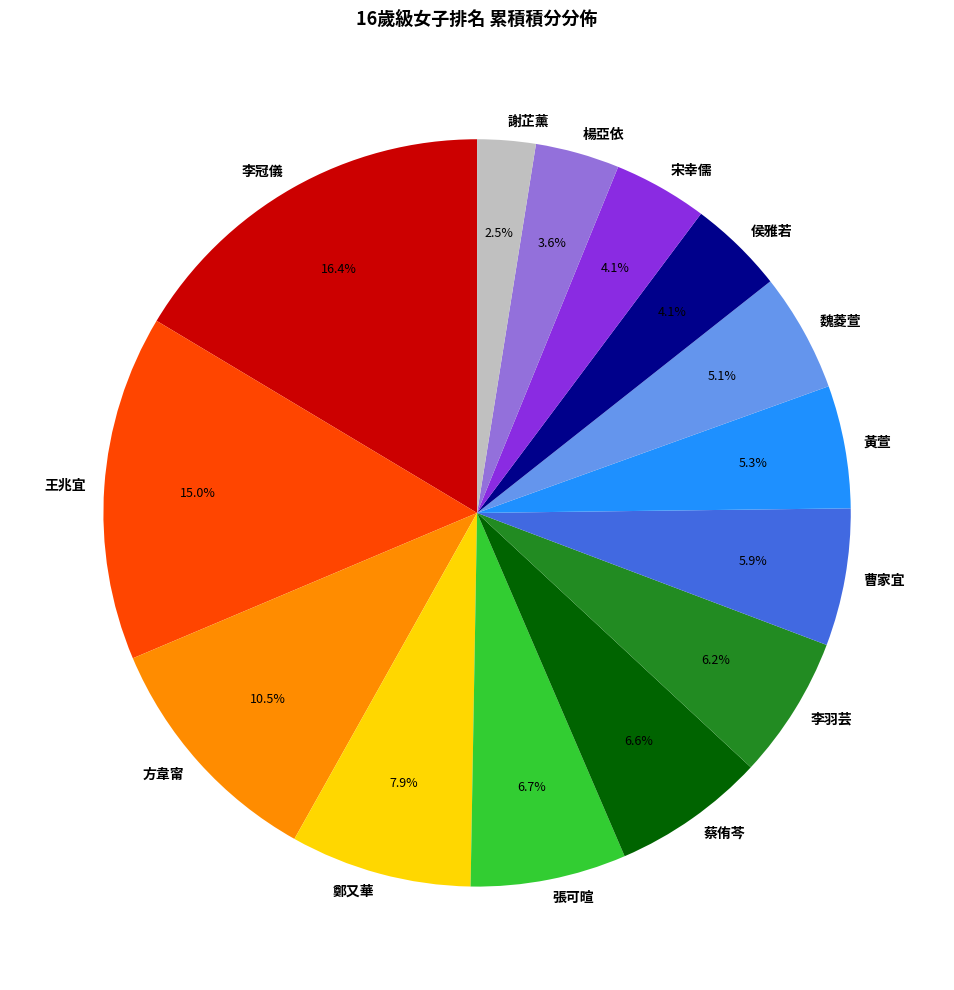

To the nearest percent, what percentage of the pie is 宋幸儒?

4%